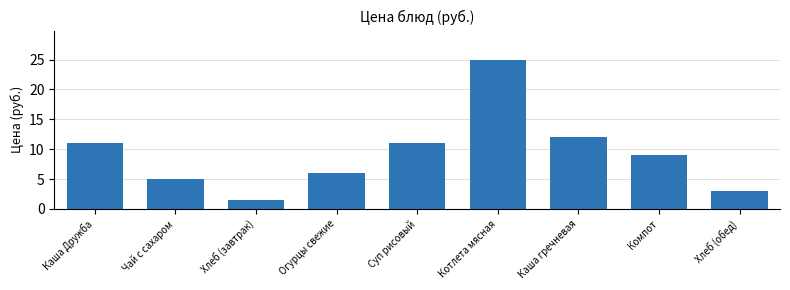

Reading right to left, transcribe all the data shown in this chart.

Хлеб (обед)=3.0	Компот=9.0	Каша гречневая=12.0	Котлета мясная=24.9	Суп рисовый=11.0	Огурцы свежие=6.0	Хлеб (завтрак)=1.5	Чай с сахаром=5.0	Каша Дружба=11.0